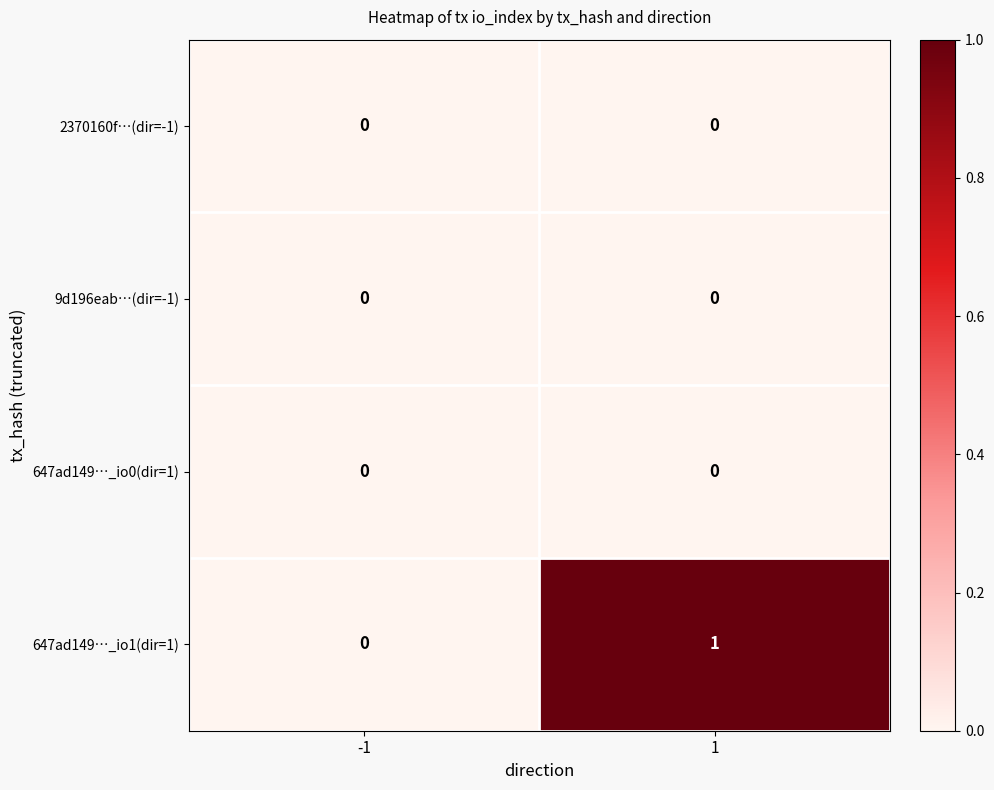

Reading left to right, extract all data points from this chart.

2370160f…(dir=-1): 0	0
9d196eab…(dir=-1): 0	0
647ad149…_io0(dir=1): 0	0
647ad149…_io1(dir=1): 0	1